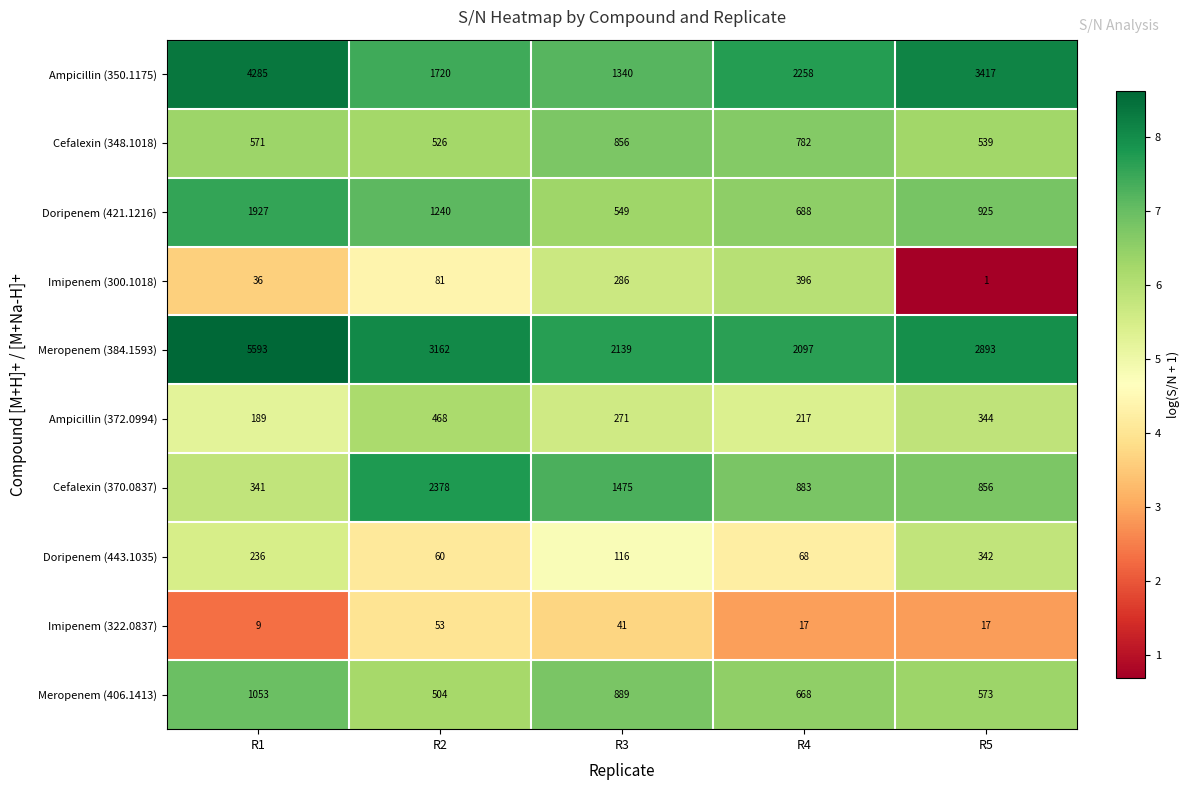

Is it true that Doripenem (443.1035) equals 119 at R4?

False